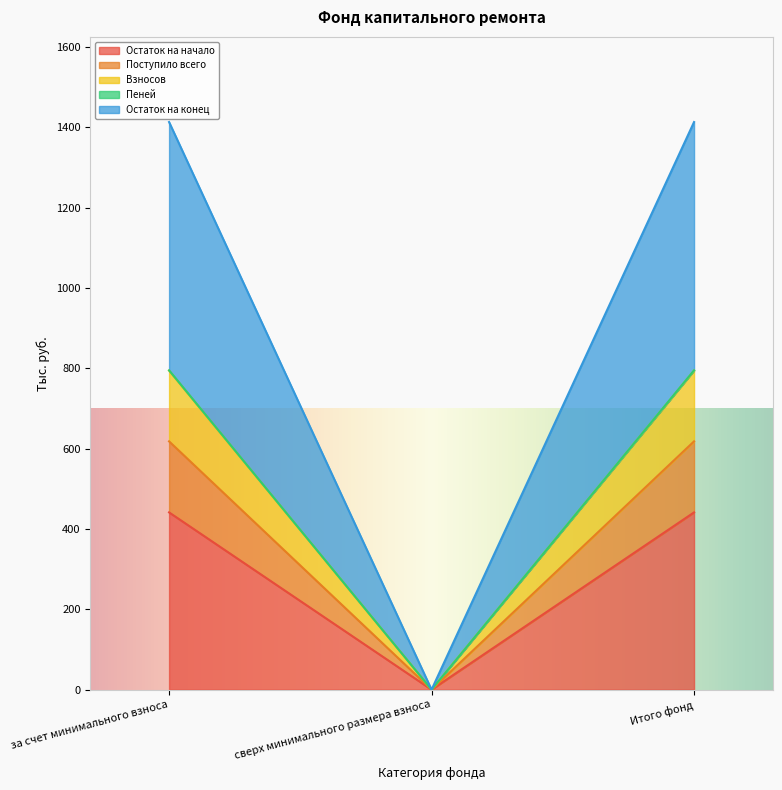

Which category has the lowest value in the Взносов series?

сверх минимального размера взноса